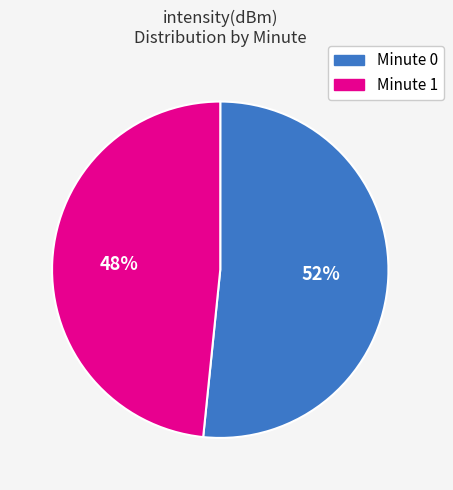

Which has a higher value, Minute 1 or Minute 0?

Minute 0